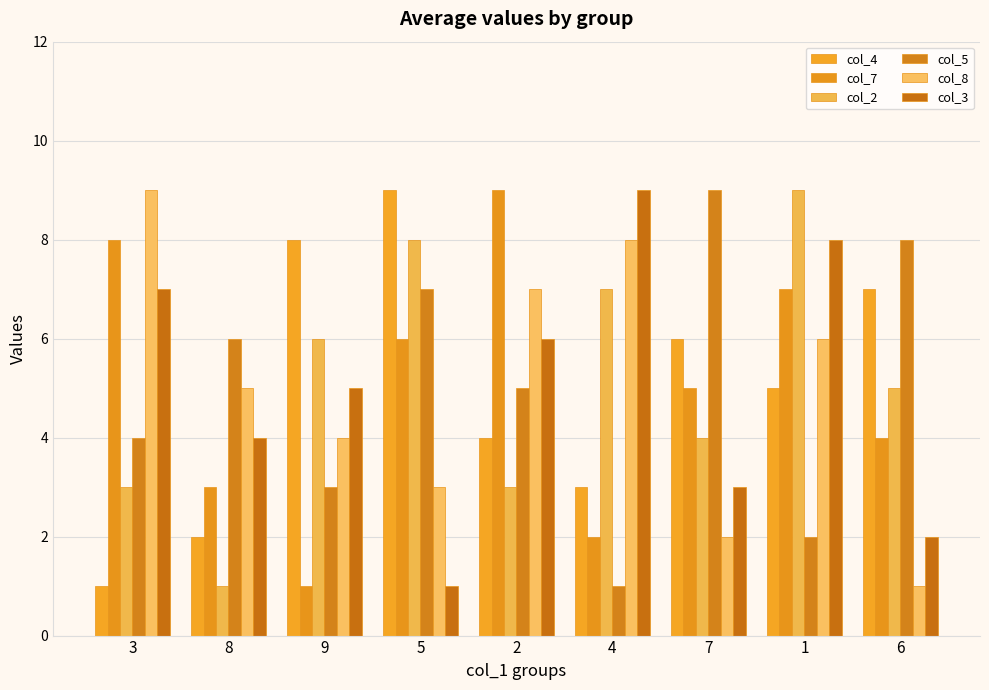

What is the total value across all series at 5?

34